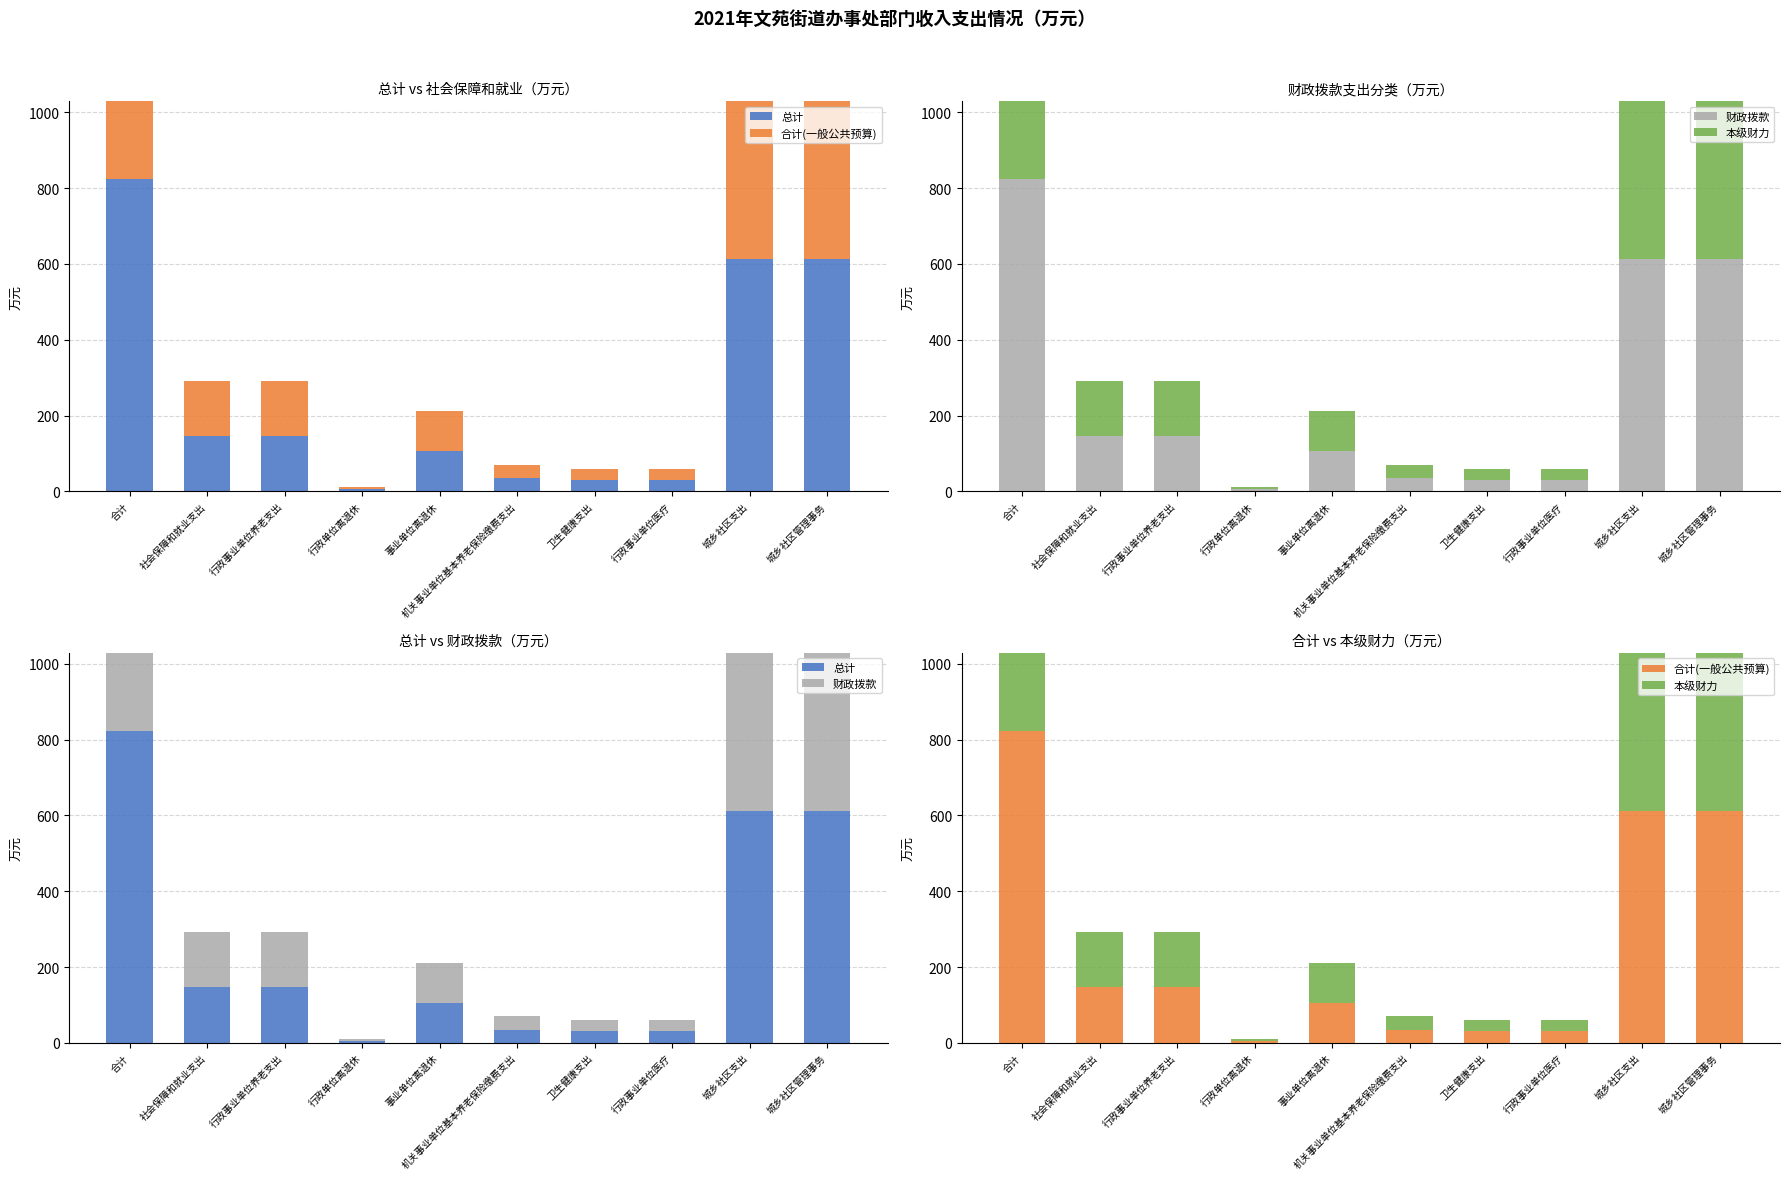

Reading right to left, extract all data points from this chart.

总计: 612.9	612.9	30.1	30.1	35.2	105.5	5.4	146.1	146.1	823.0
合计(一般公共预算): 612.9	612.9	30.1	30.1	35.2	105.5	5.4	146.1	146.1	823.0
财政拨款: 612.9	612.9	30.1	30.1	35.2	105.5	5.4	146.1	146.1	823.0
本级财力: 612.9	612.9	30.1	30.1	35.2	105.5	5.4	146.1	146.1	823.0